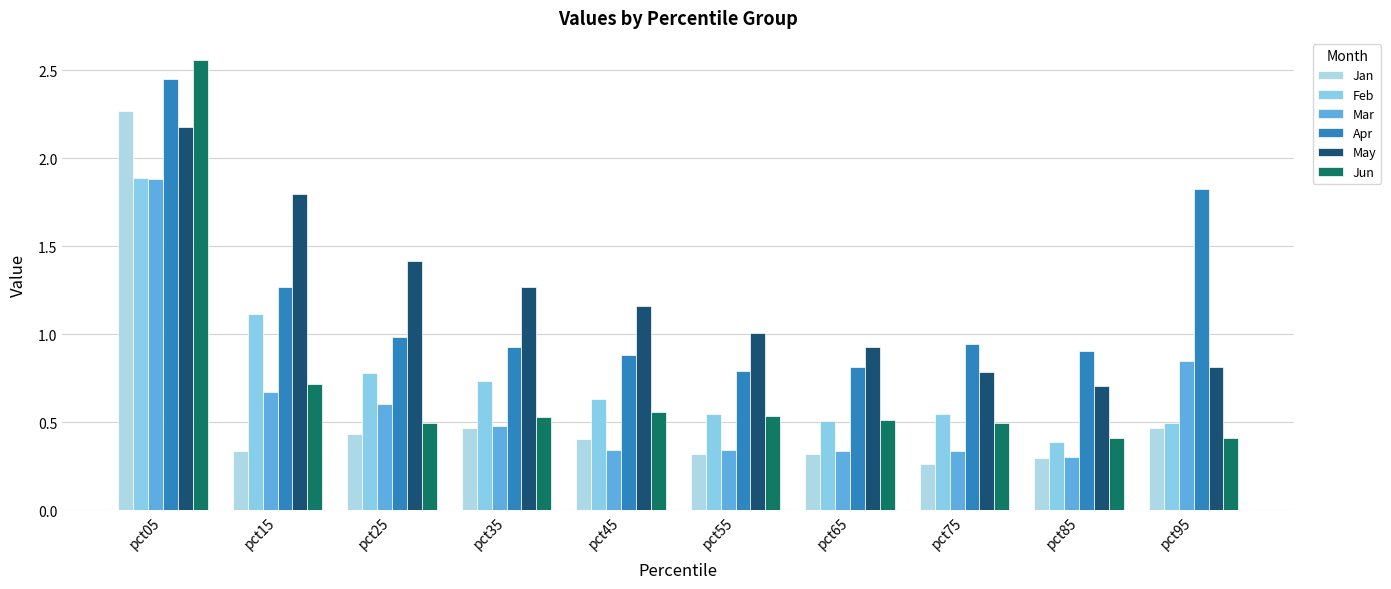

Between pct25 and pct05, which is larger?

pct05